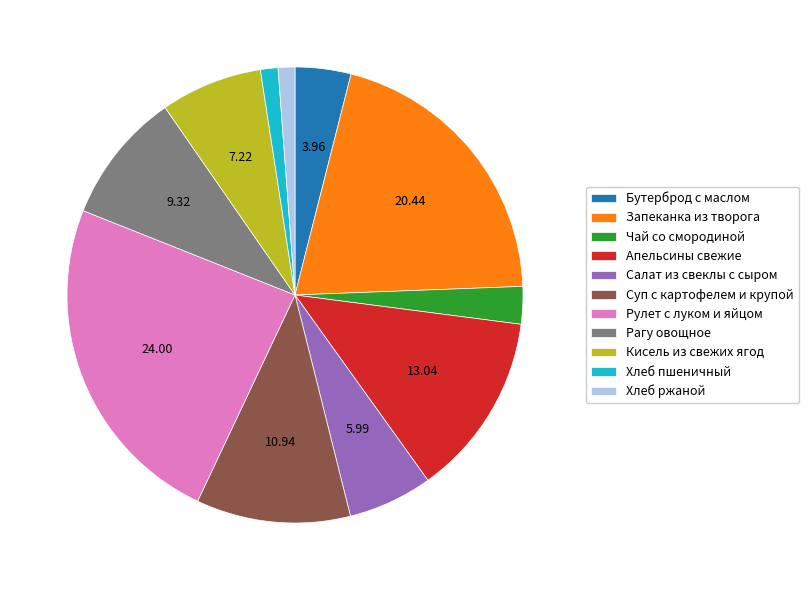

How many slices are in this pie chart?

11